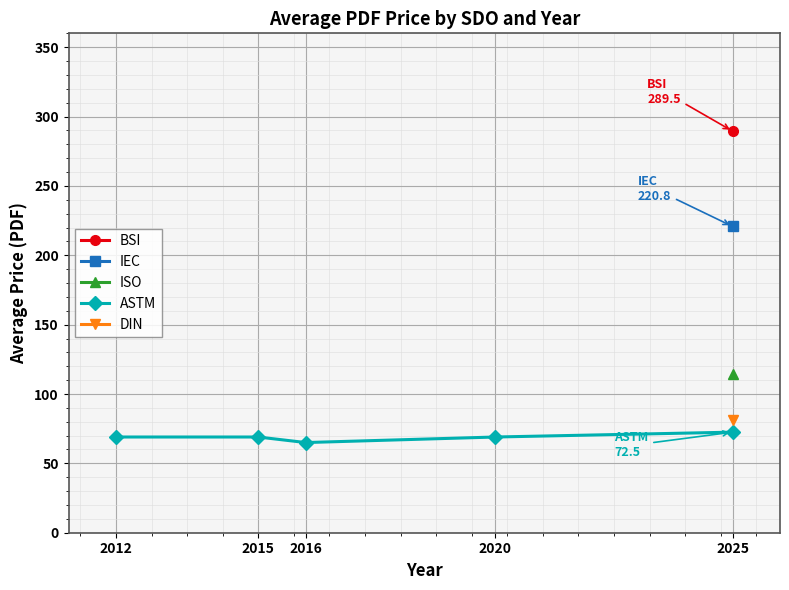

The value of ASTM at 2025 is 41.2. True or false?

False